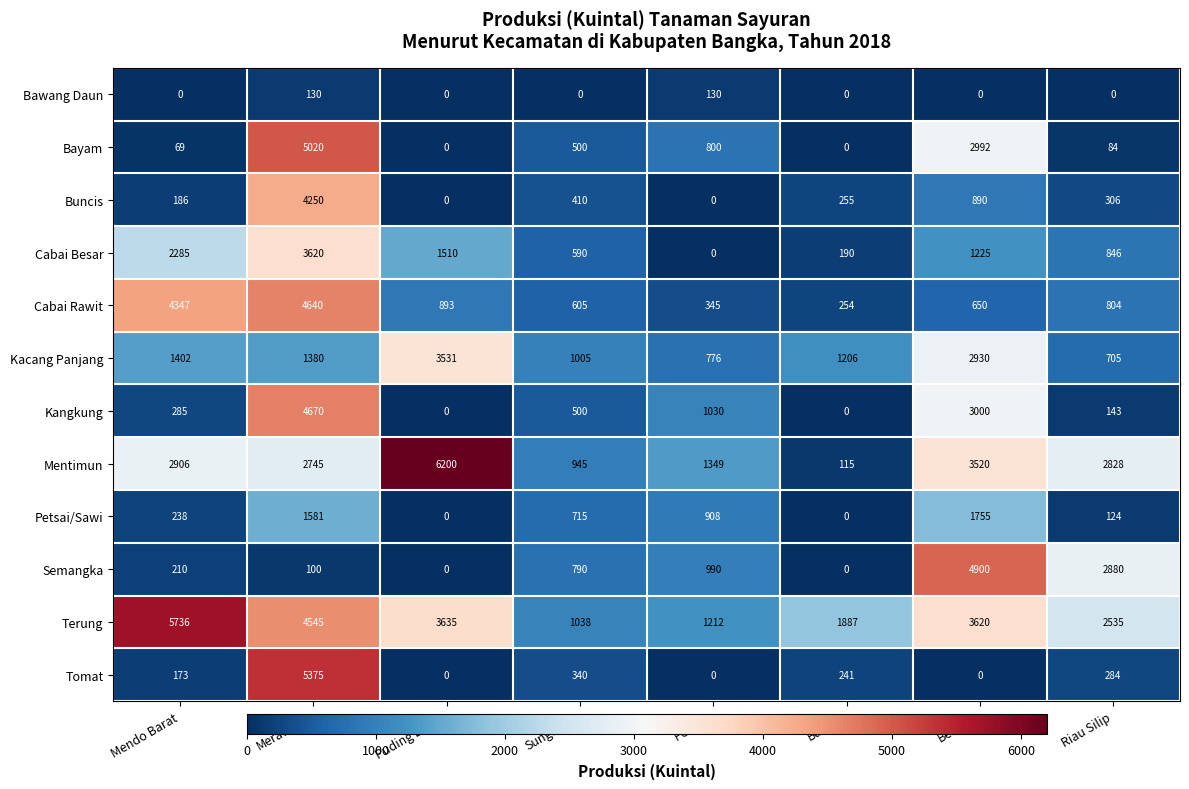

True or false: Kacang Panjang has a value of 612 at Bakam.

False